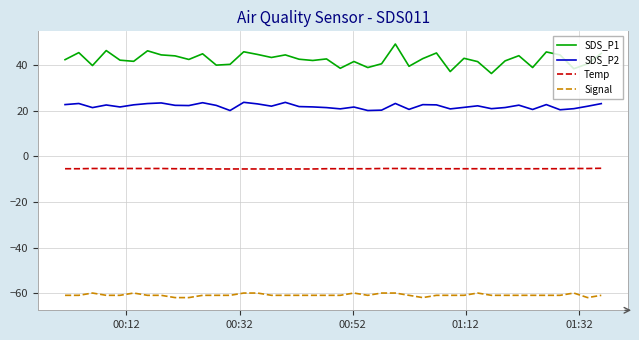

True or false: Signal and SDS_P1 cross at least once.

False